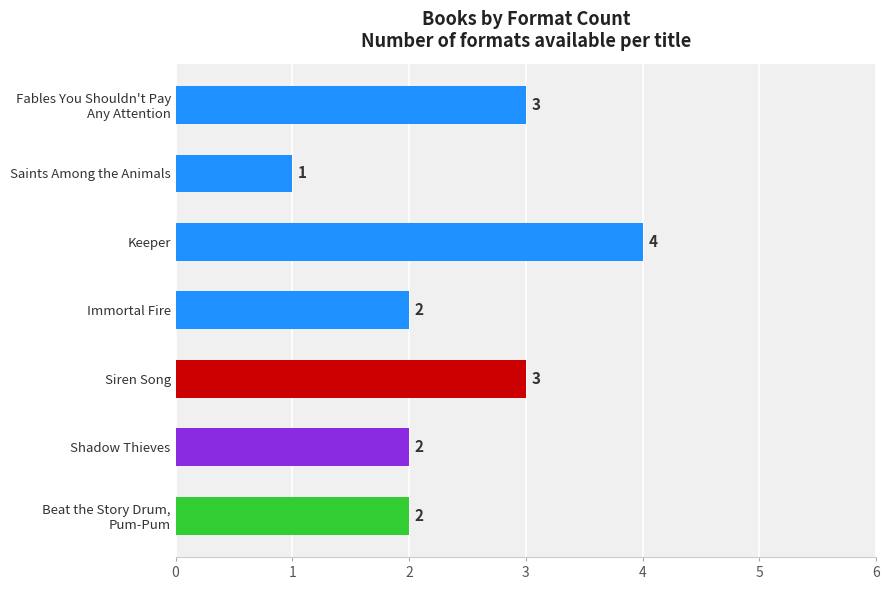

How many series are shown in this chart?

1